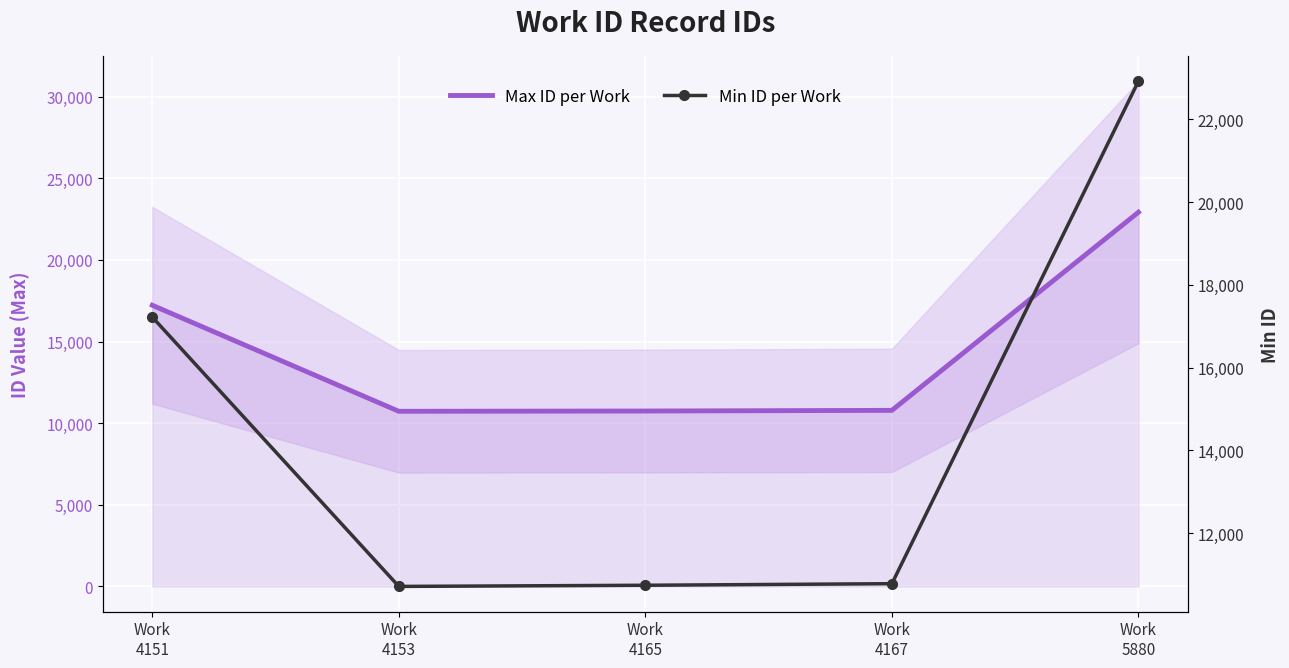

True or false: Min ID per Work and Max ID per Work intersect in this chart.

False